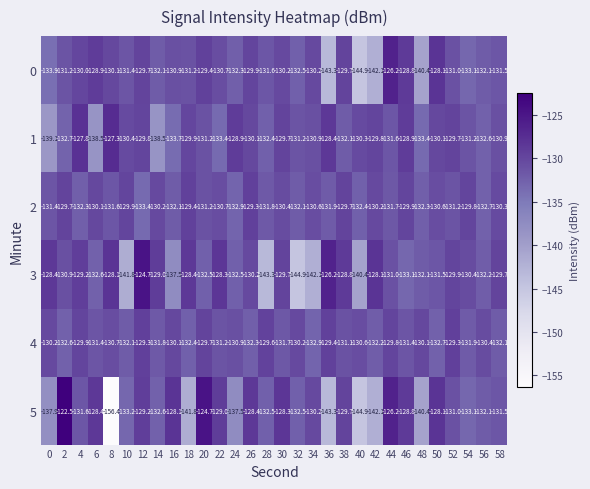

What is the approximate value of 2 at 58?

-130.3